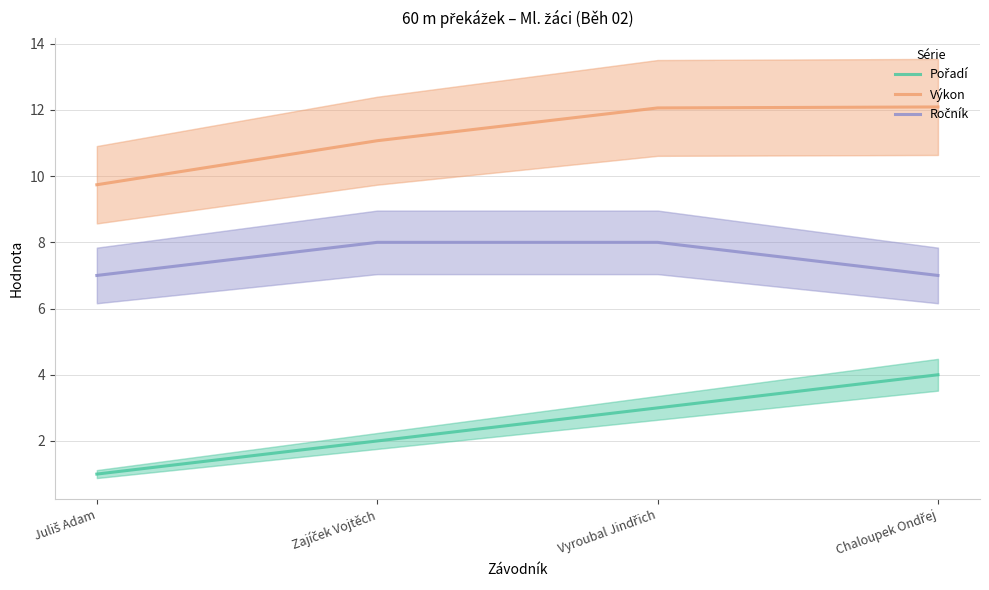

How many values in the Pořadí series are below 3?

2